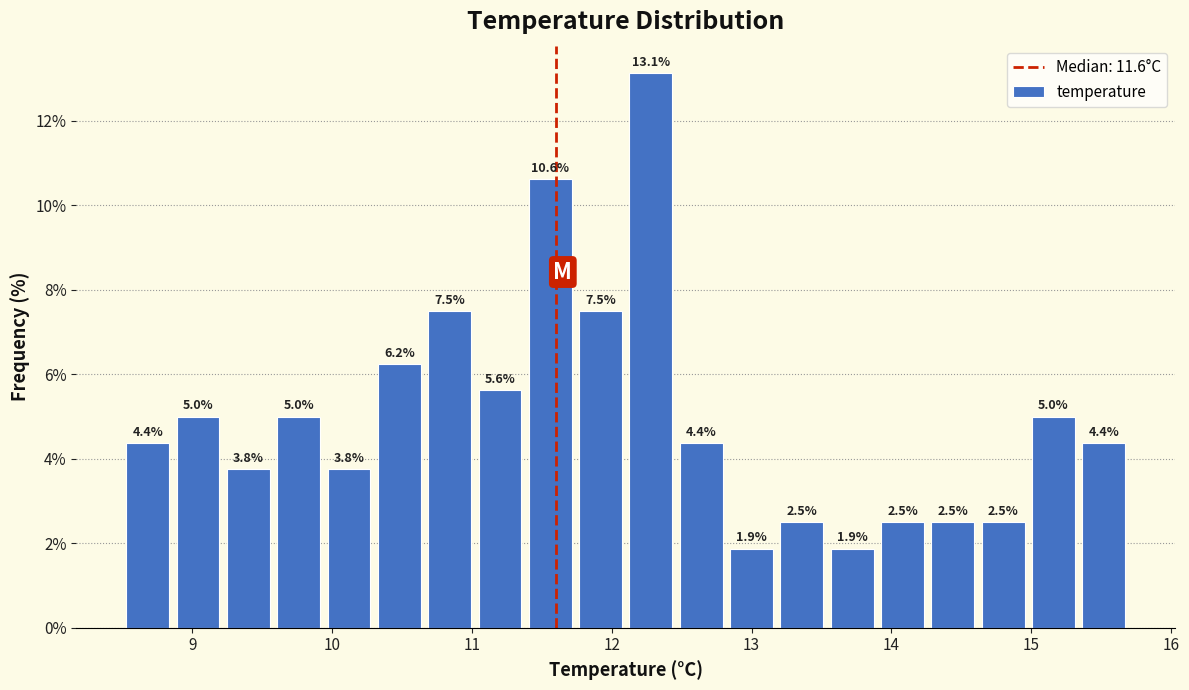

Read against the x-axis, roughly where is the centre of the tallest bar?

12.3